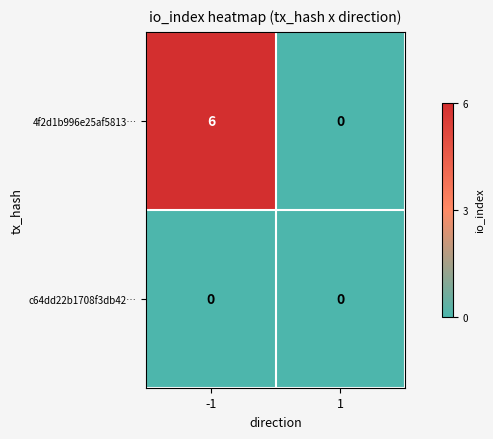

How many distinct data groups are displayed?

2